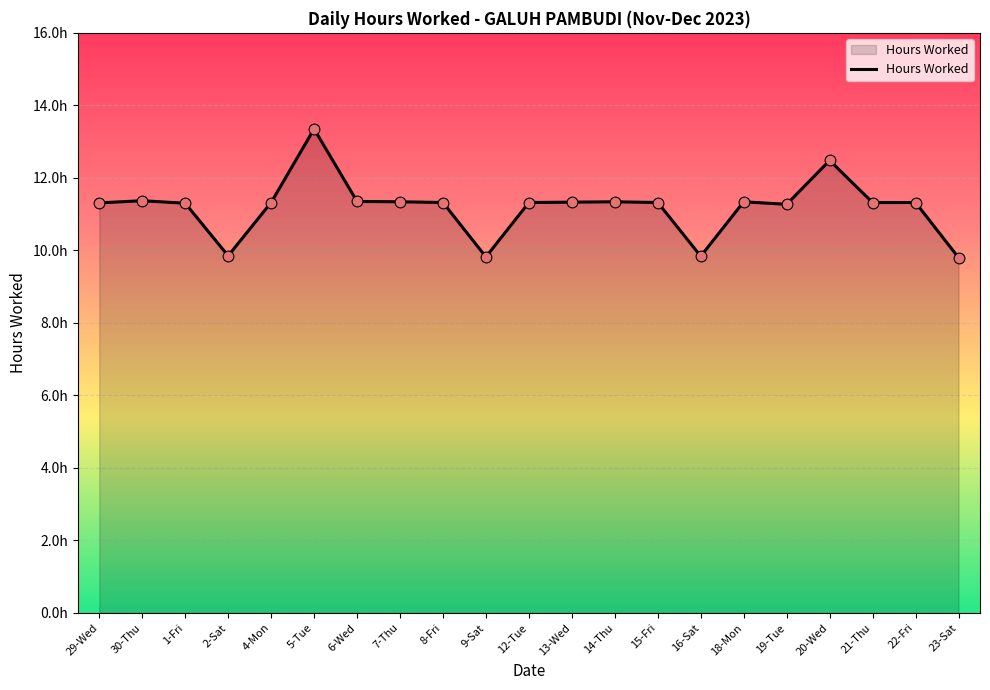

Is this an area chart (filled region under the line)?

Yes